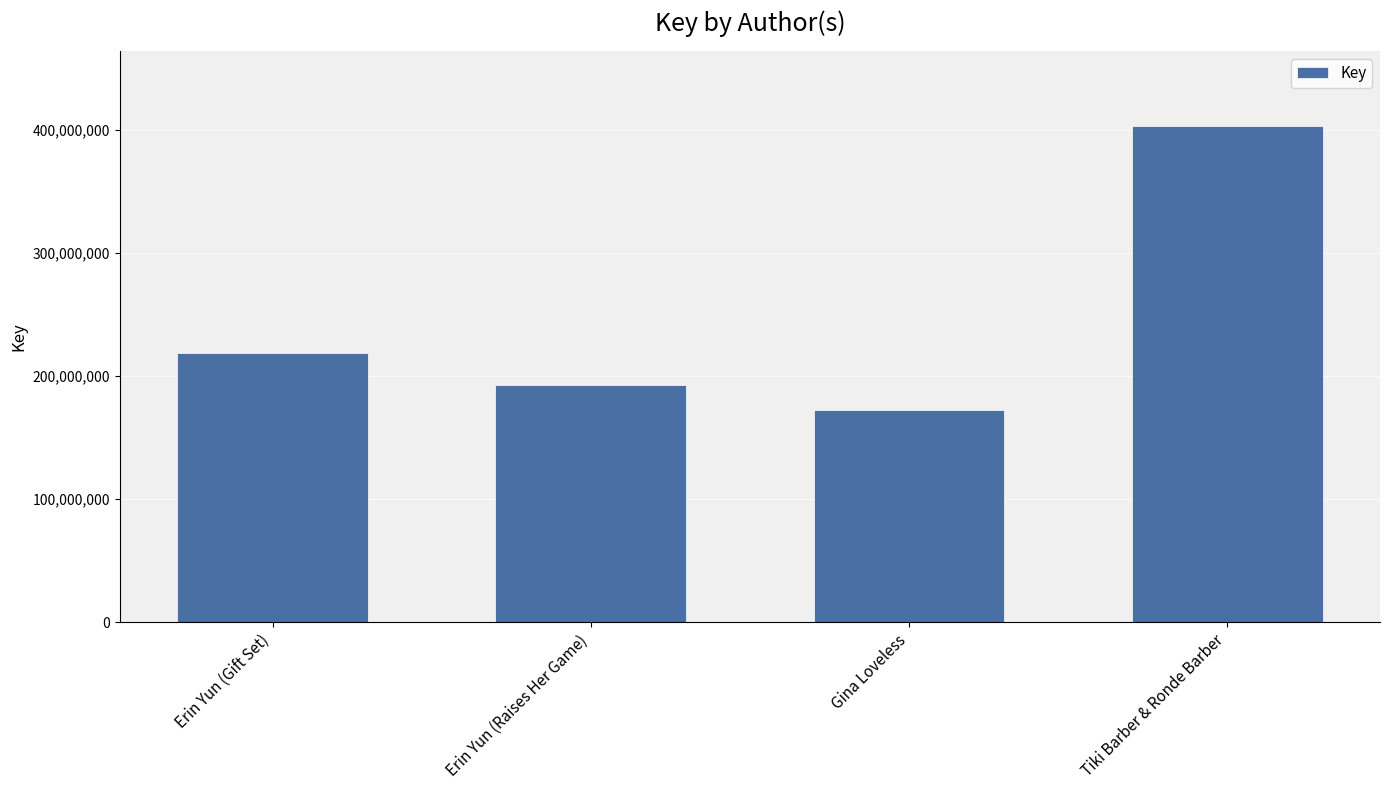

What is the sum of all values?

986426818